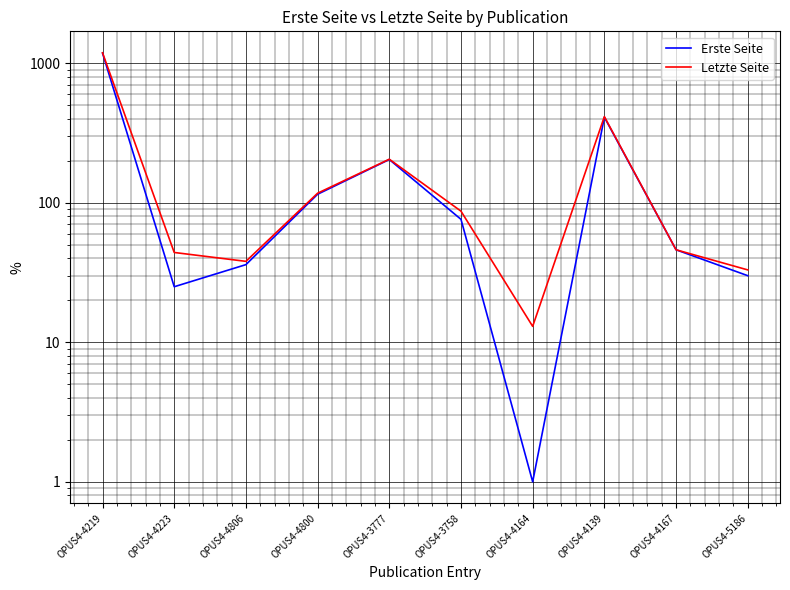

What is the difference between the second highest and second lowest values in the Letzte Seite series?

381